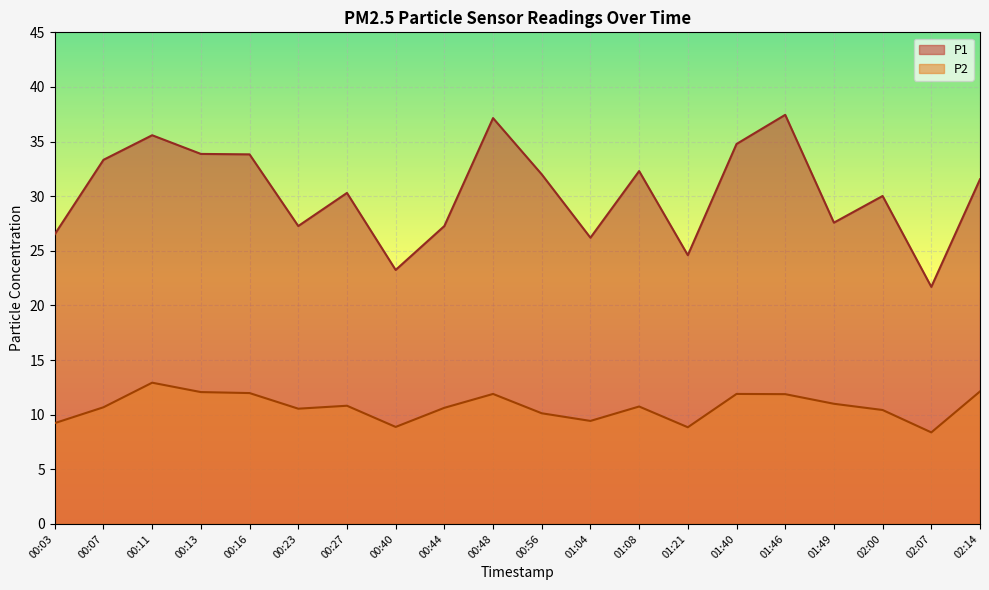

At which label does P2 reach its peak?

00:11